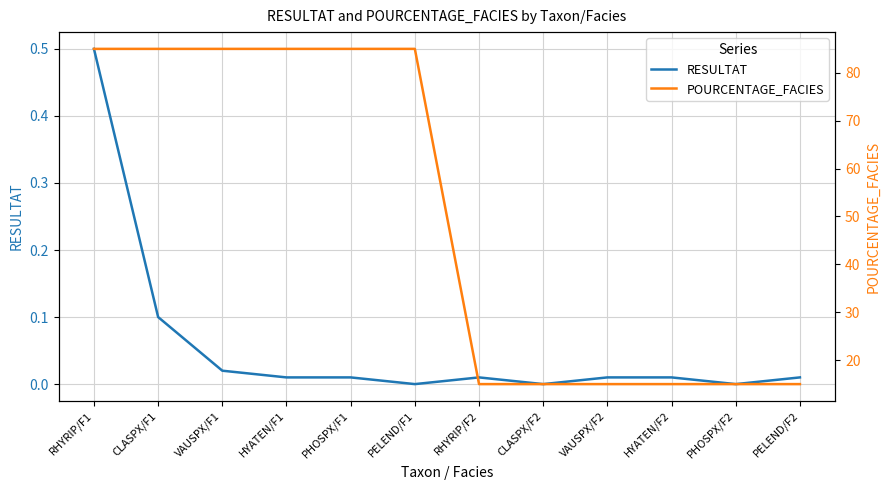

Which has a higher value, RHYRIP/F2 or RHYRIP/F1?

RHYRIP/F1